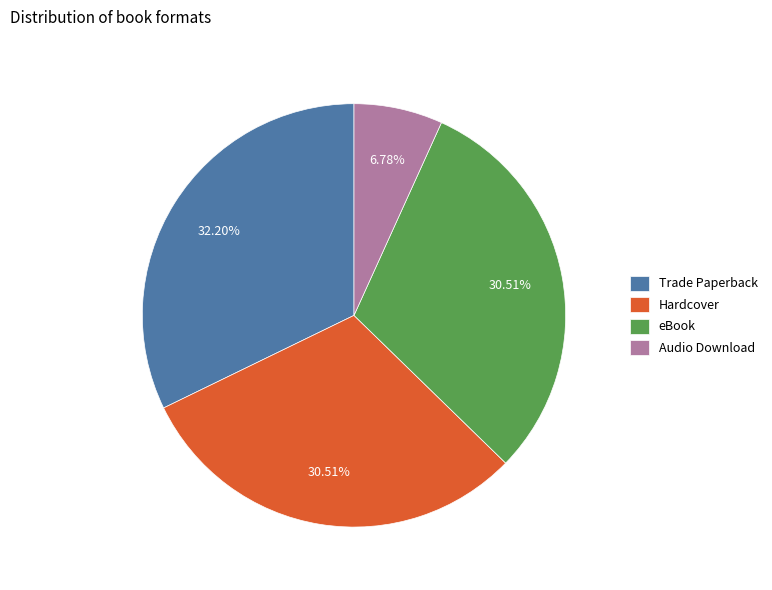

How many segments does this pie chart have?

4